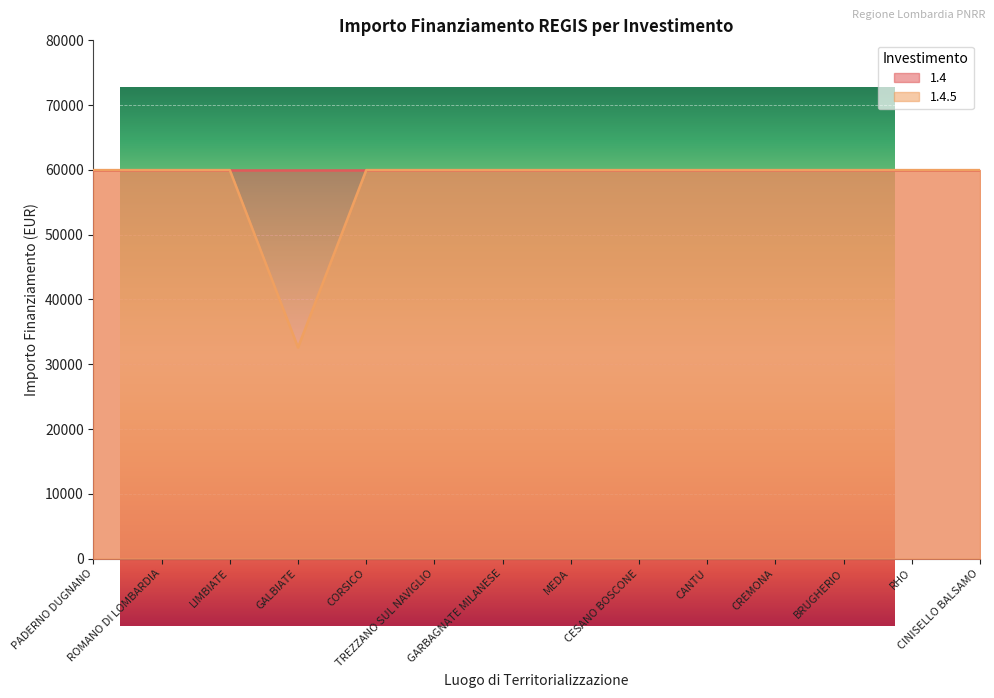

What is the change in value from LIMBIATE to GALBIATE?

-27377